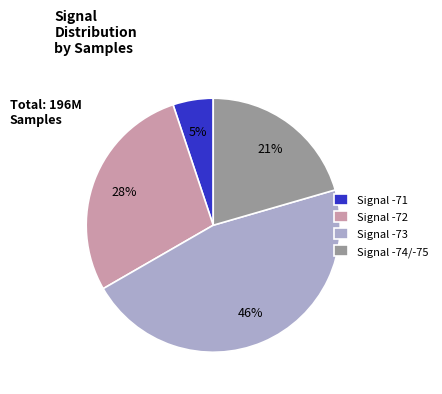

Does Signal -74/-75 account for over 50% of the chart?

No